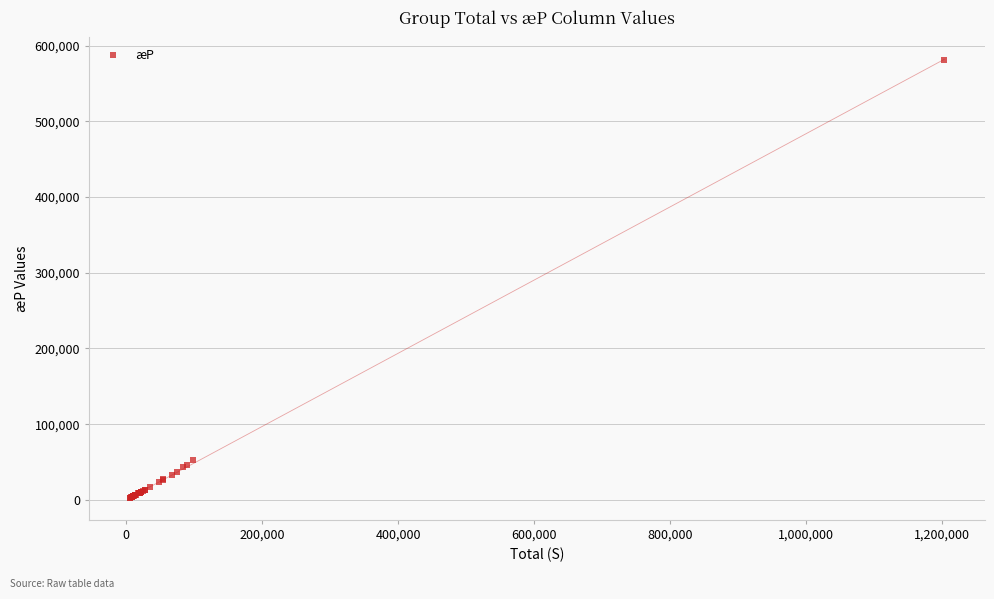

What Y value in the scatter plot is closest to 291922?

52200